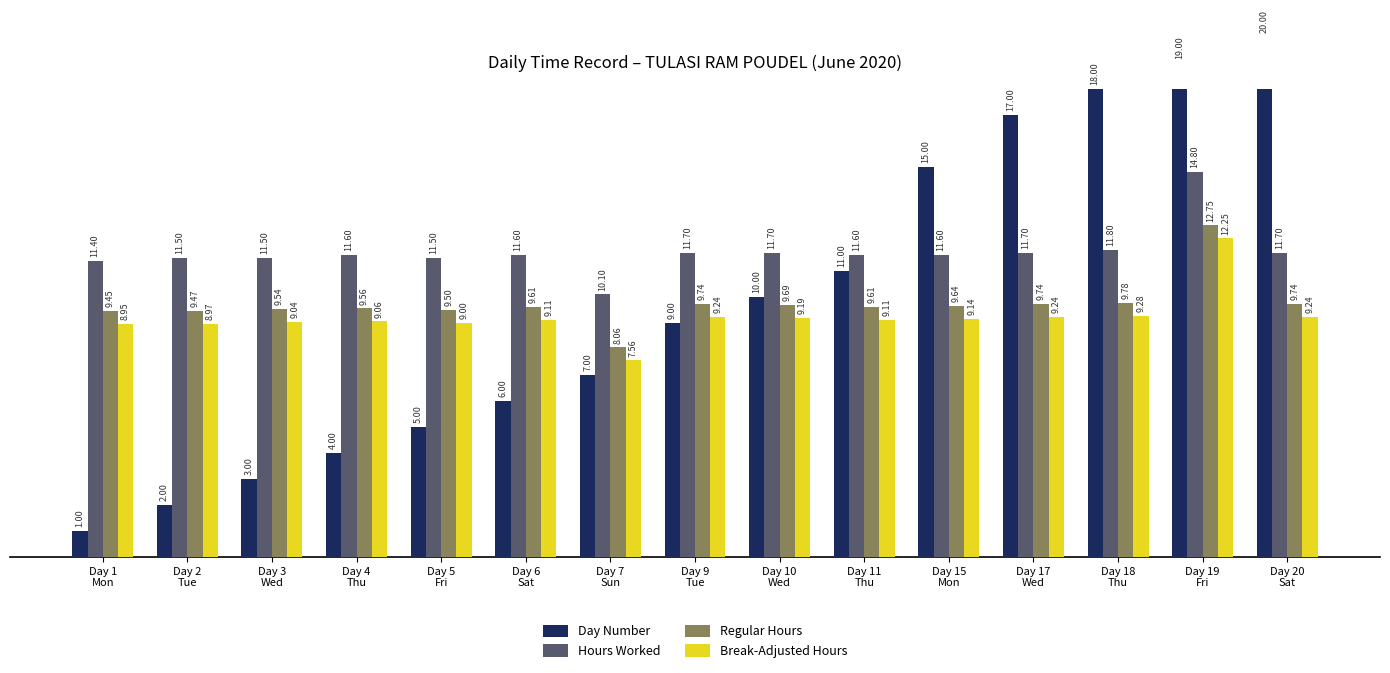

Rank the series by their maximum value, from lowest to highest.

Break-Adjusted Hours, Regular Hours, Hours Worked, Day Number